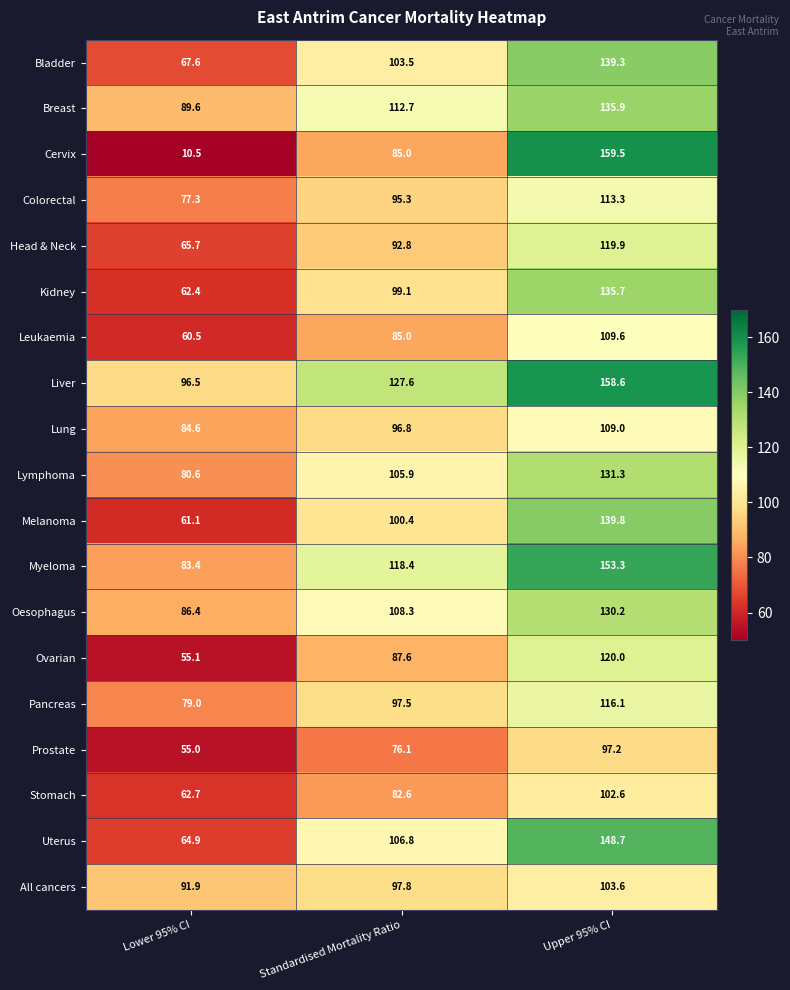

Where does the Oesophagus series first go above 108?

Standardised Mortality Ratio